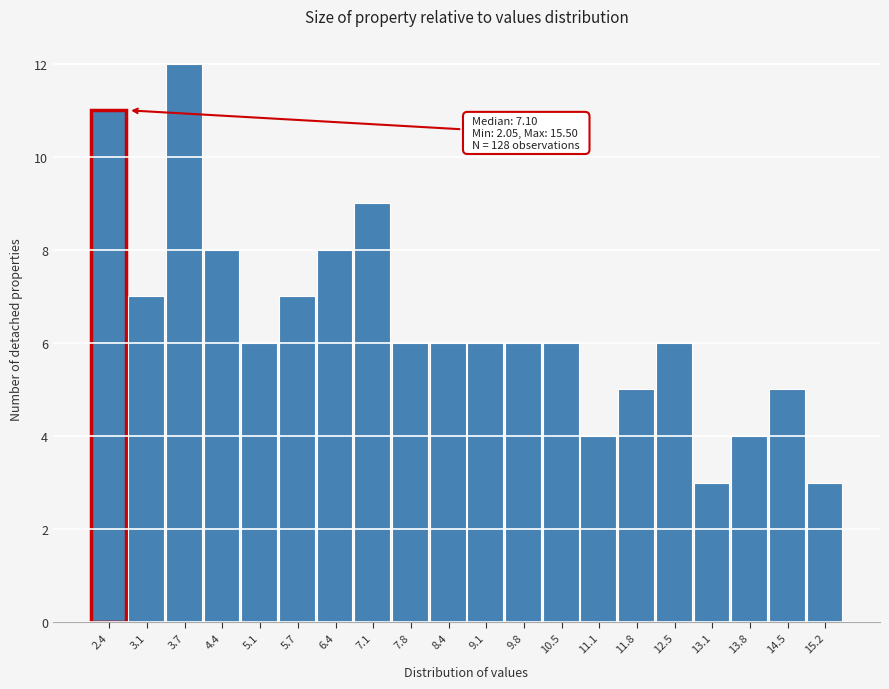

Over which range of the x-axis is the bar tallest?

3.4 to 4.1